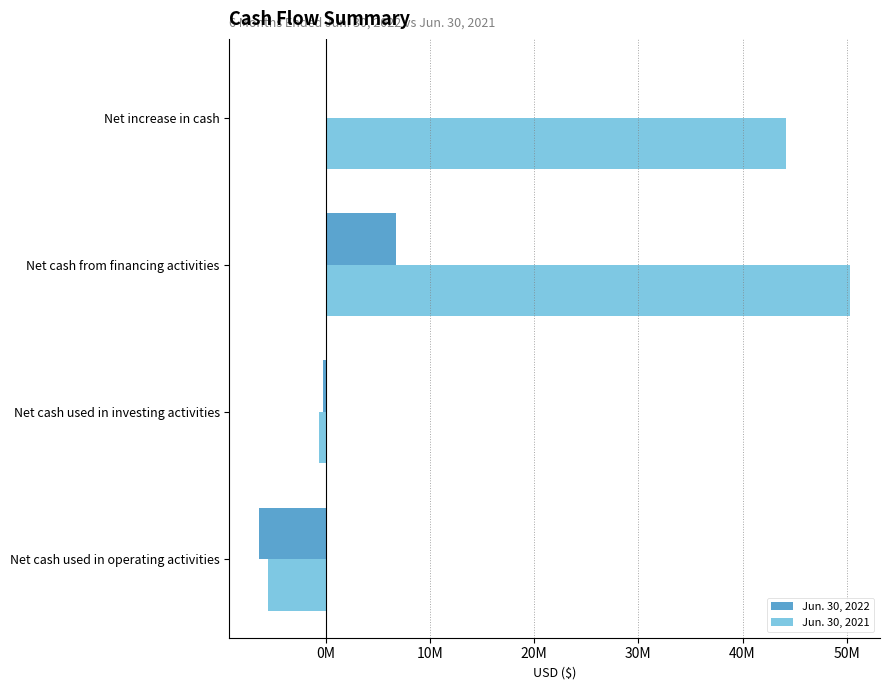

What are all the series names shown in the legend?

Jun. 30, 2022, Jun. 30, 2021